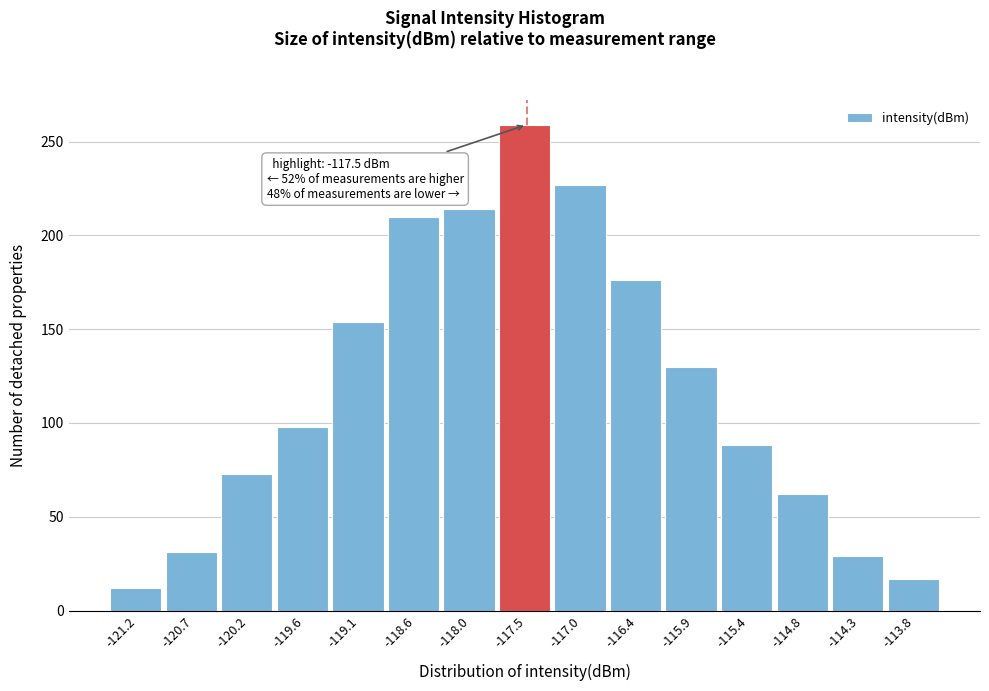

Over which range of the x-axis is the bar tallest?

-117.8 to -117.2